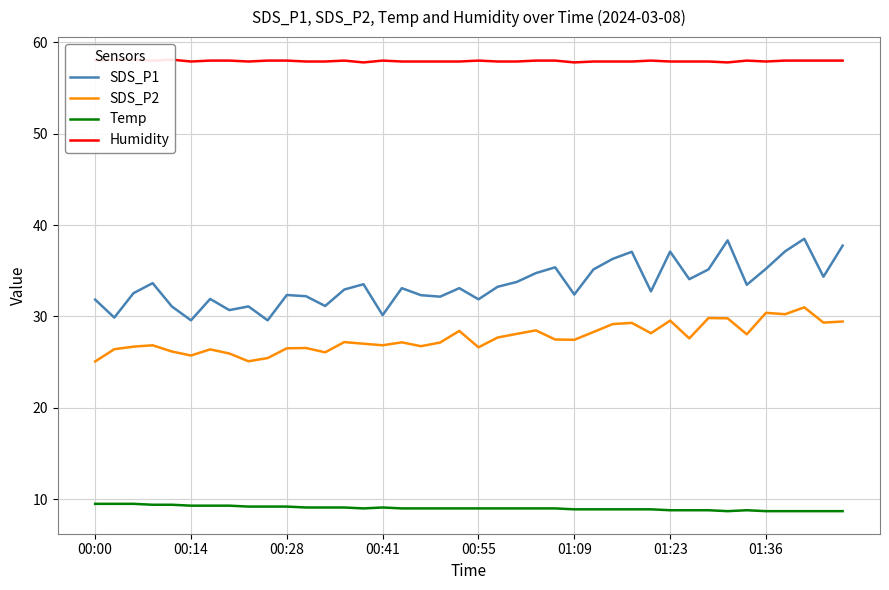

Reading right to left, extract all data points from this chart.

SDS_P1: 37.8	34.4	38.5	37.1	35.2	33.5	38.3	35.1	34.1	37.1	32.8	37.1	36.3	35.1	32.4	35.4	34.8	33.8	33.2	31.9	33.1	32.2	32.3	33.1	30.1	33.5	33.0	31.1	32.2	32.4	29.6	31.1	30.7	31.9	29.6	31.1	33.6	32.5	29.9	31.9
SDS_P2: 29.4	29.3	31.0	30.2	30.4	28.1	29.8	29.8	27.6	29.6	28.2	29.3	29.2	28.3	27.4	27.5	28.5	28.1	27.7	26.6	28.4	27.1	26.8	27.2	26.9	27.0	27.2	26.1	26.6	26.5	25.4	25.1	25.9	26.4	25.7	26.2	26.9	26.7	26.4	25.1
Temp: 8.7	8.7	8.7	8.7	8.7	8.8	8.7	8.8	8.8	8.8	8.9	8.9	8.9	8.9	8.9	9.0	9.0	9.0	9.0	9.0	9.0	9.0	9.0	9.0	9.1	9.0	9.1	9.1	9.1	9.2	9.2	9.2	9.3	9.3	9.3	9.4	9.4	9.5	9.5	9.5
Humidity: 58.0	58.0	58.0	58.0	57.9	58.0	57.8	57.9	57.9	57.9	58.0	57.9	57.9	57.9	57.8	58.0	58.0	57.9	57.9	58.0	57.9	57.9	57.9	57.9	58.0	57.8	58.0	57.9	57.9	58.0	58.0	57.9	58.0	58.0	57.9	58.1	58.0	58.1	58.1	58.0